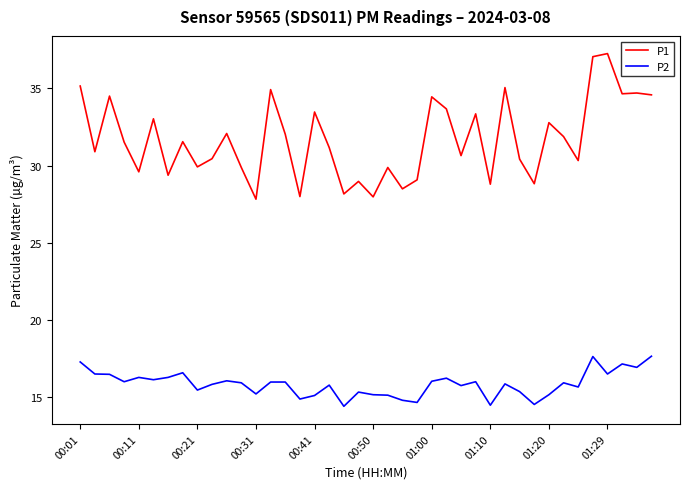

What is the difference between the maximum and minimum values in the P1 series?

9.4